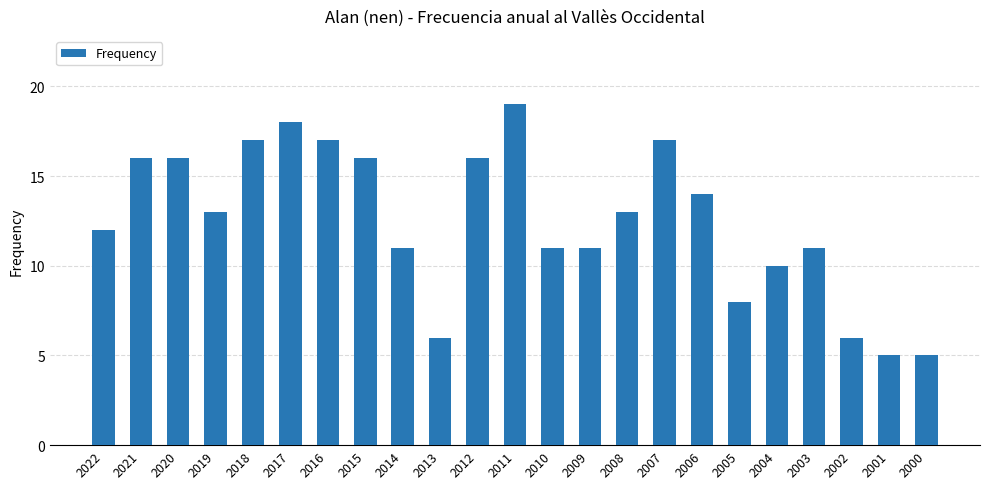

The chart shows a value of 5 at 2000. True or false?

True